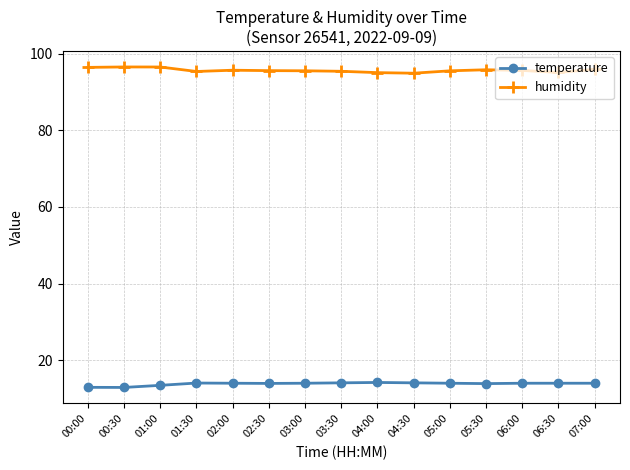

What are all the series names shown in the legend?

temperature, humidity